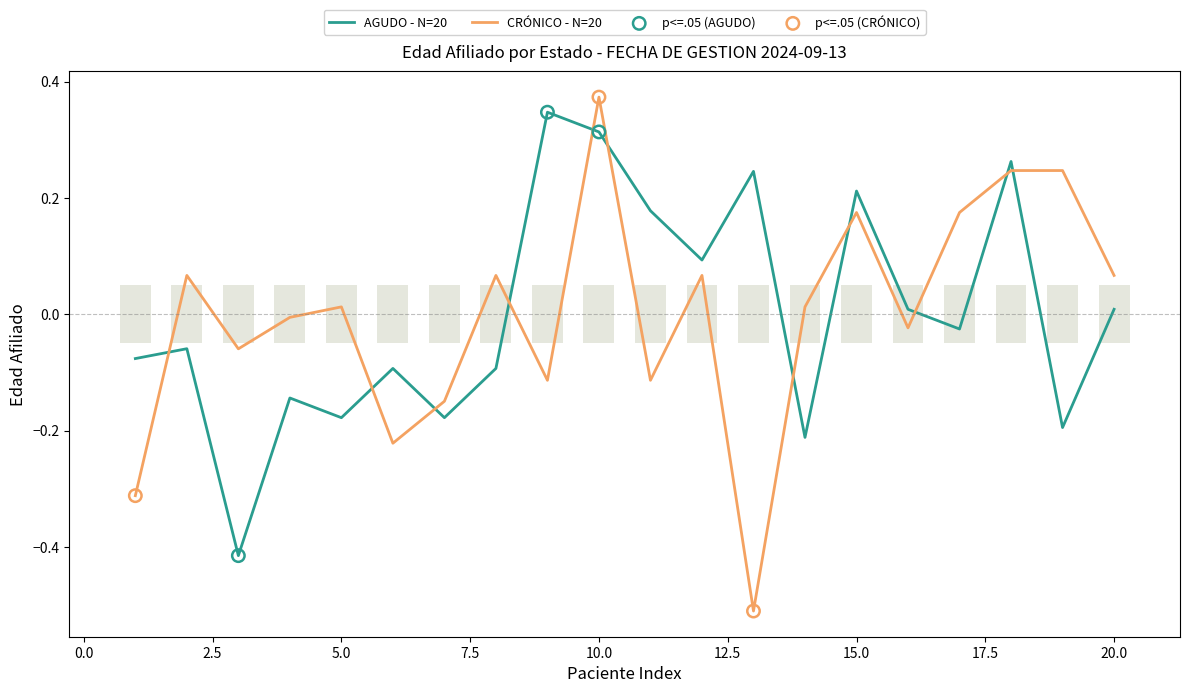

Is the value of AGUDO at 6 greater than the value of CRÓNICO at 16?

No